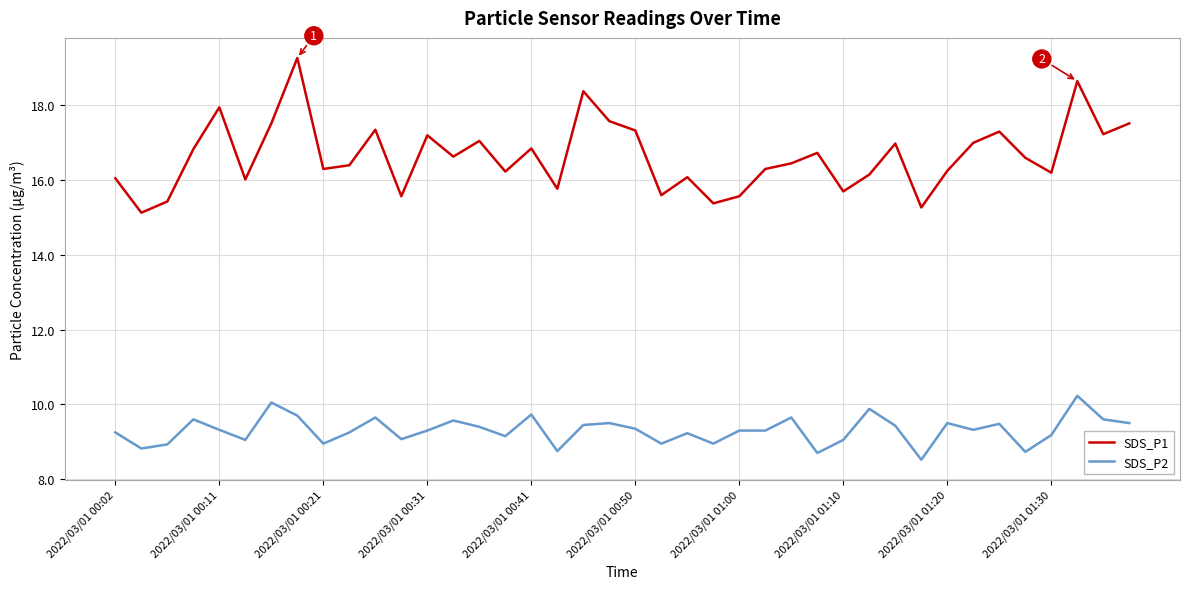

Rank the series by their average value, from highest to lowest.

SDS_P1, SDS_P2